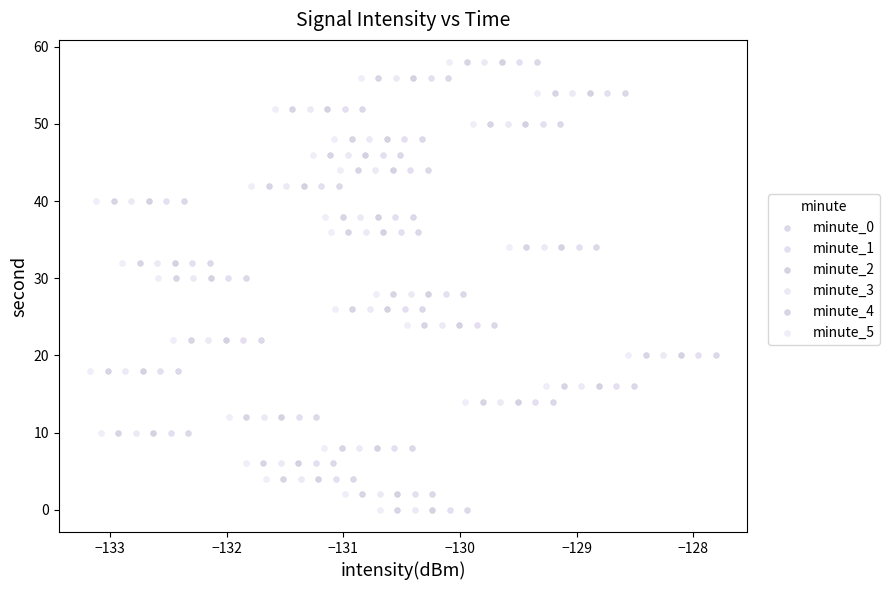

What are all the series names shown in the legend?

minute_0, minute_1, minute_2, minute_3, minute_4, minute_5